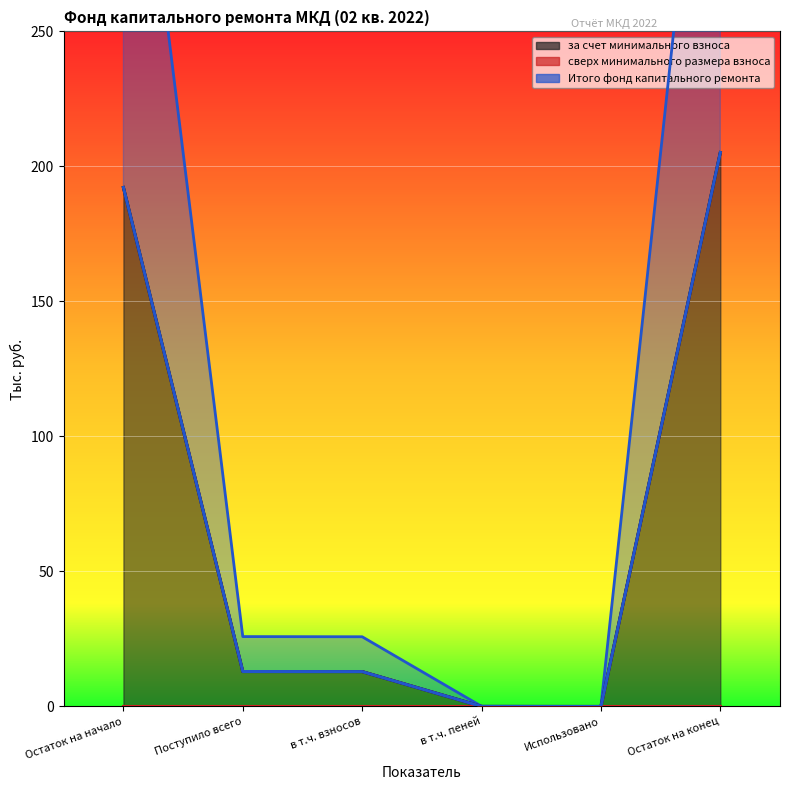

True or false: Итого фонд капитального ремонта has a value of 5.0 at Поступило всего.

False